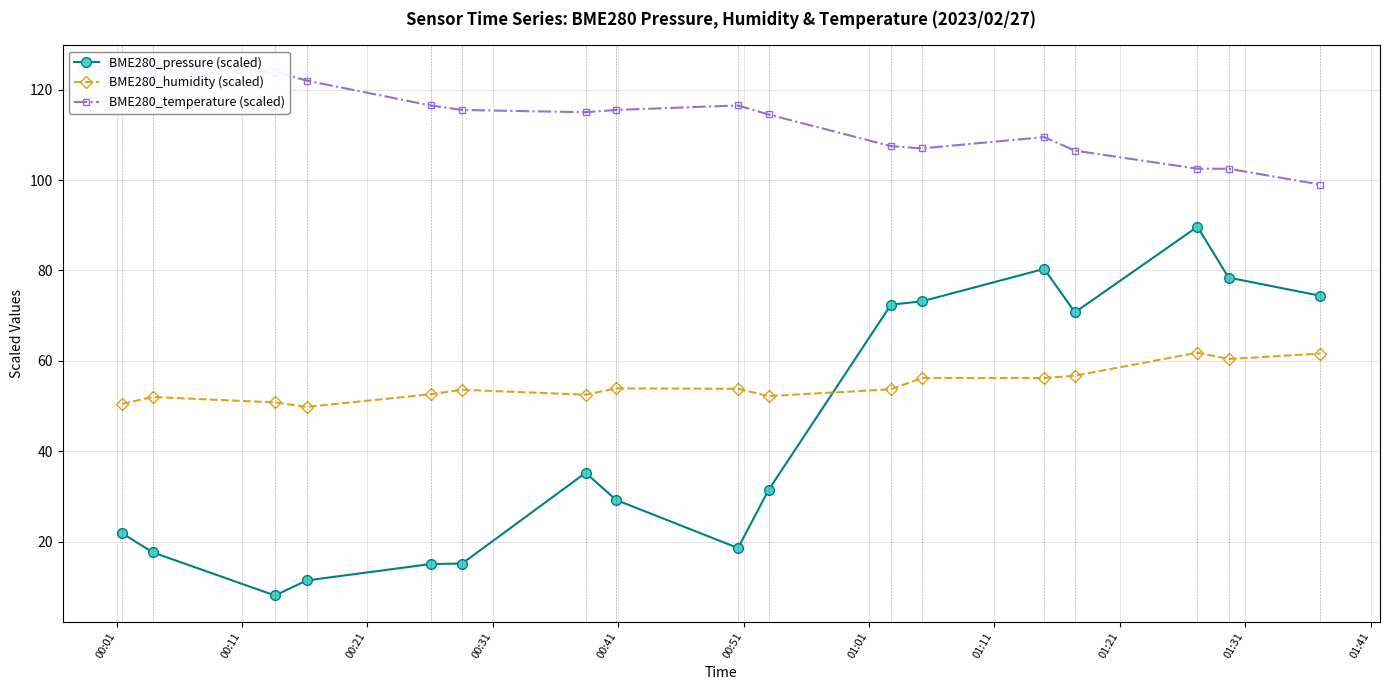

What is the highest value of the BME280_pressure (scaled) series?

89.7